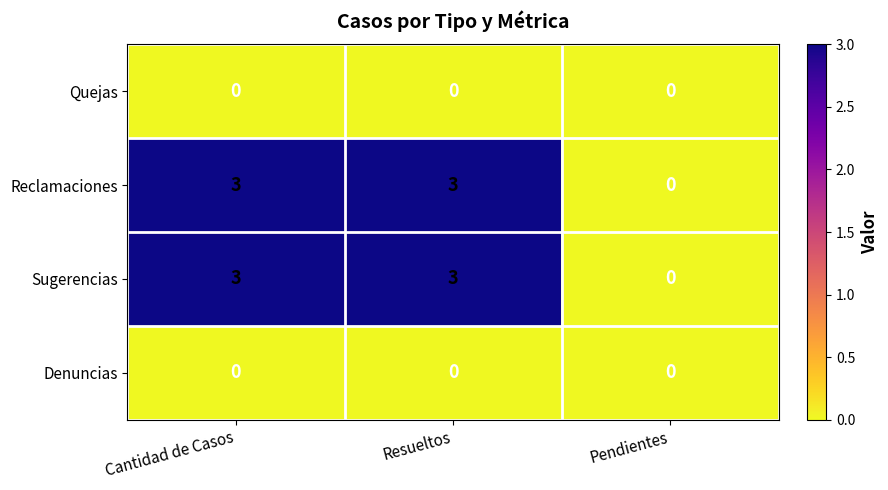

The value of Reclamaciones at Cantidad de Casos is 4. True or false?

False